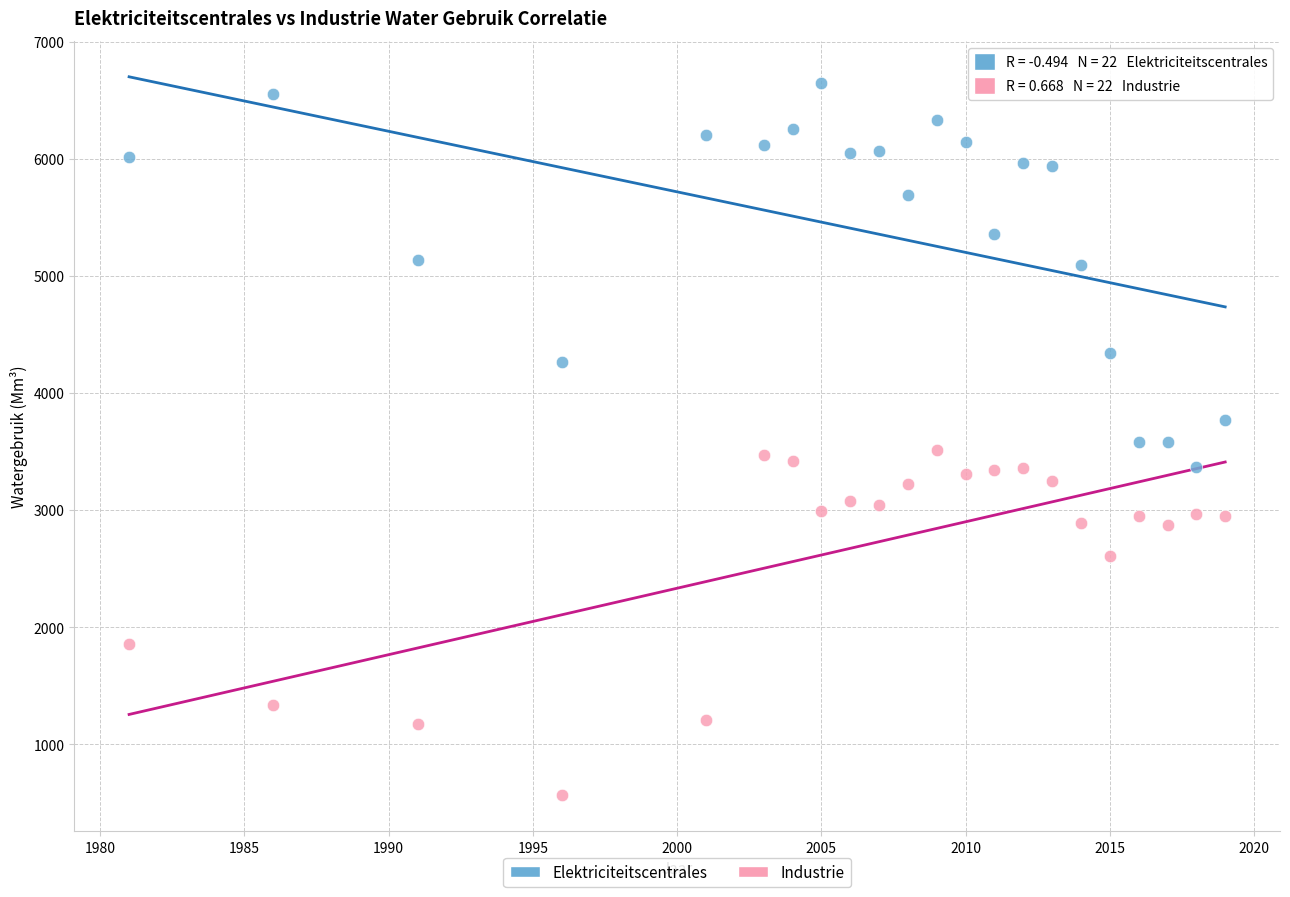

What is the X range (max minus min) for the scatter plot?

38.0